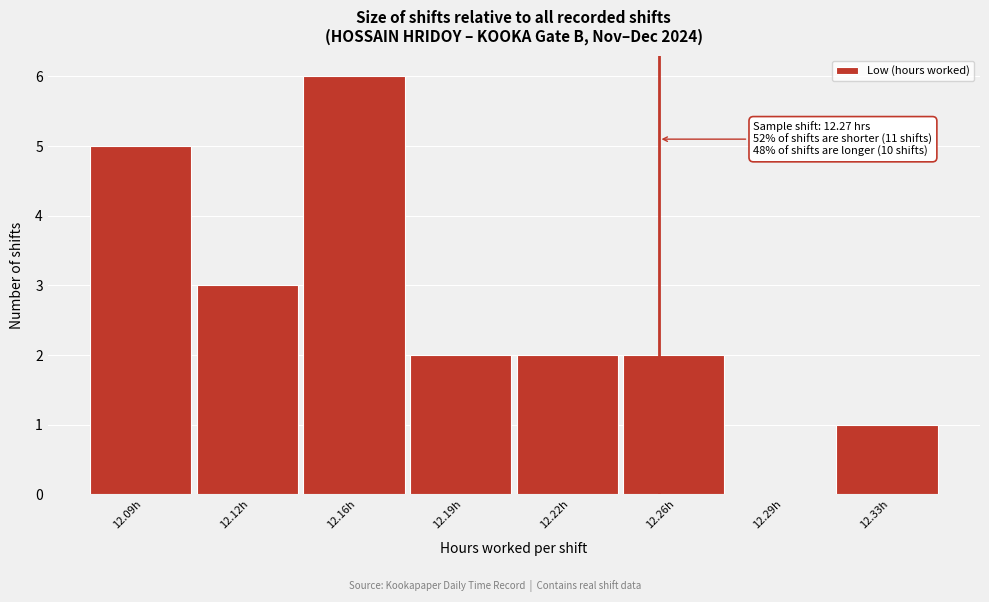

Reading left to right, extract all data points from this chart.

12.09h=5	12.12h=3	12.16h=6	12.19h=2	12.22h=2	12.26h=2	12.29h=0	12.33h=1